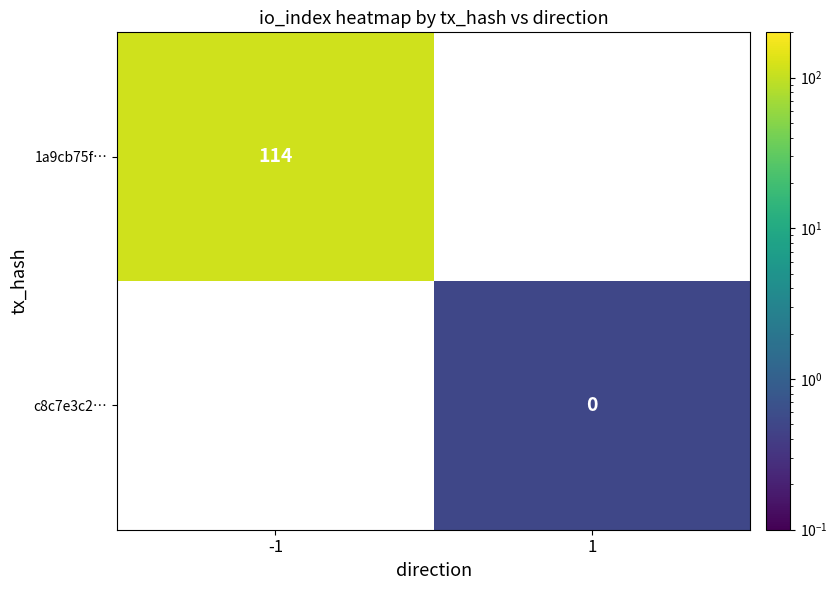

True or false: 1a9cb75f… has a value of 114 at -1.

True